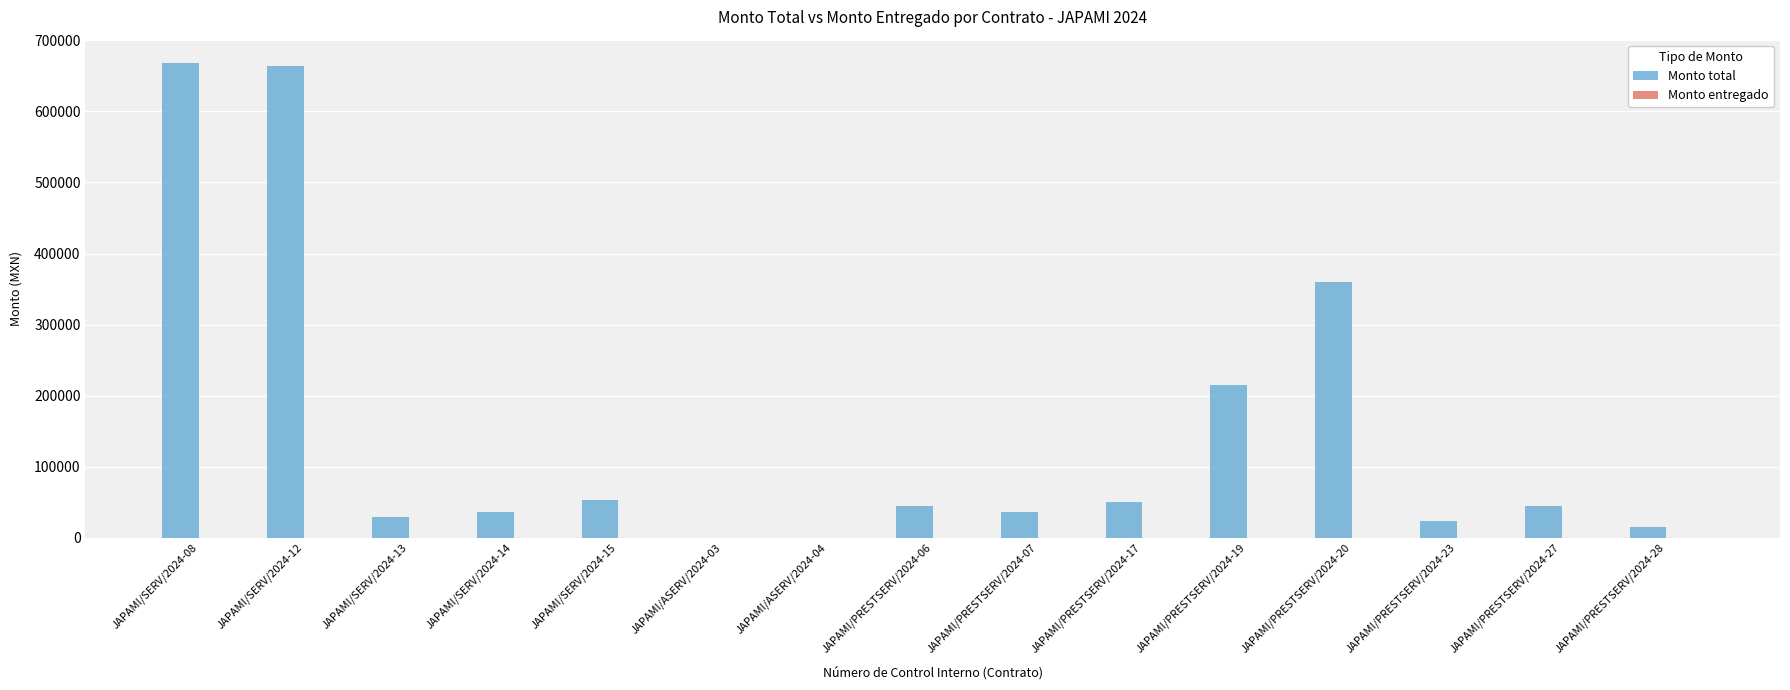

At which label is the value closest to 333870?

JAPAMI/PRESTSERV/2024-20